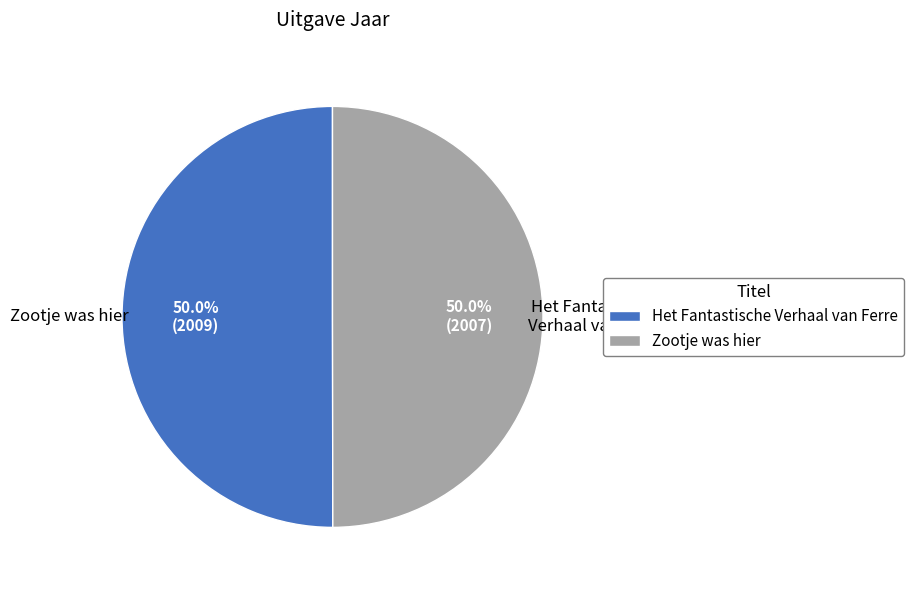

Which category has the smallest portion of the pie?

Zootje was hier